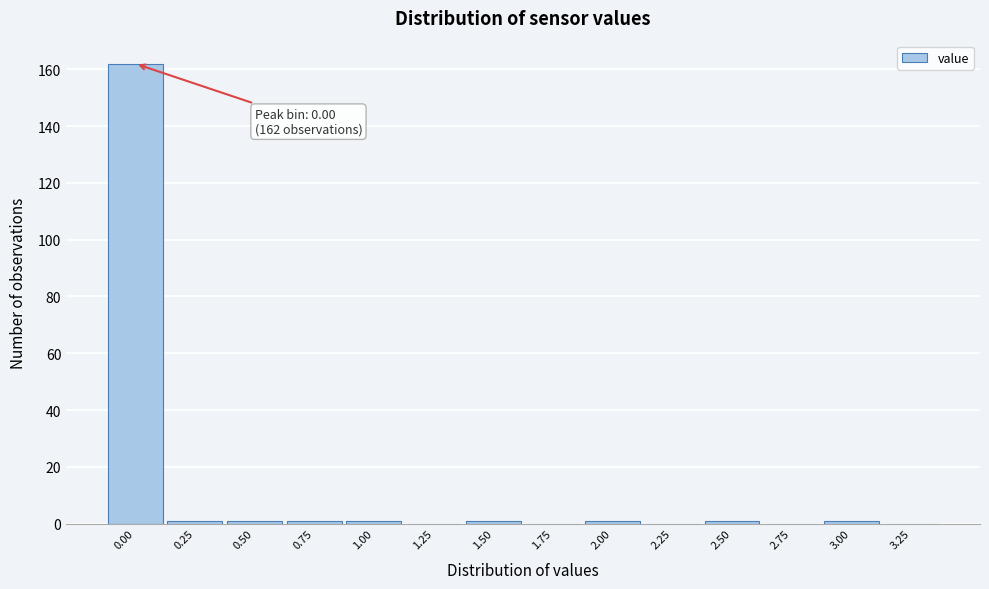

Over which range of the x-axis is the bar tallest?

-0.125 to 0.125